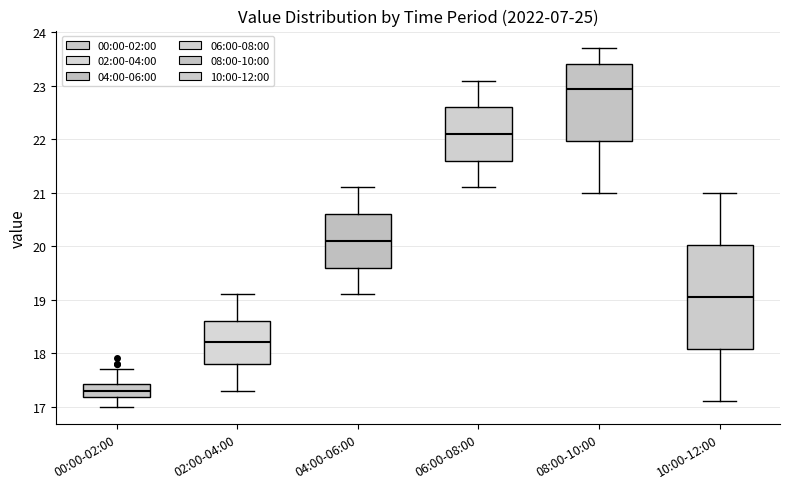

Which box has the lowest median line?

00:00-02:00